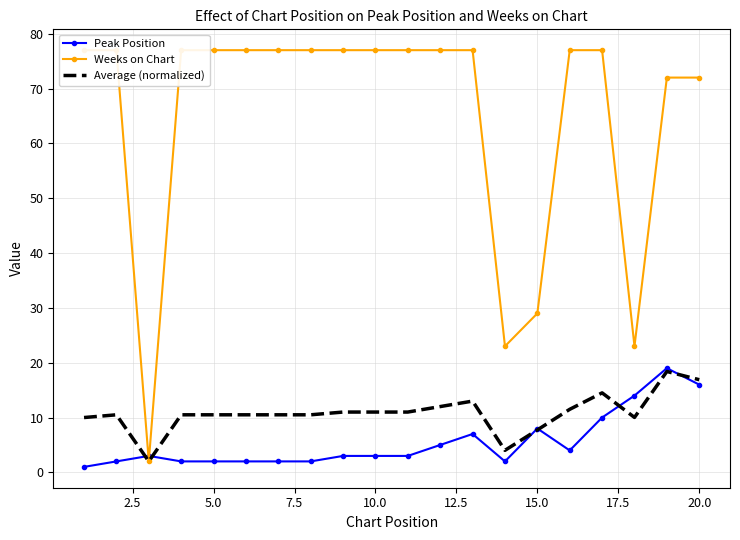

How many lines are shown in the chart?

3